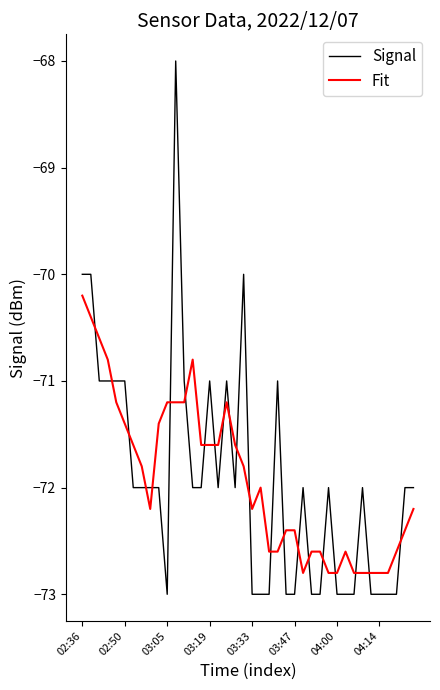

Rank the series by their maximum value, from lowest to highest.

Fit, Signal